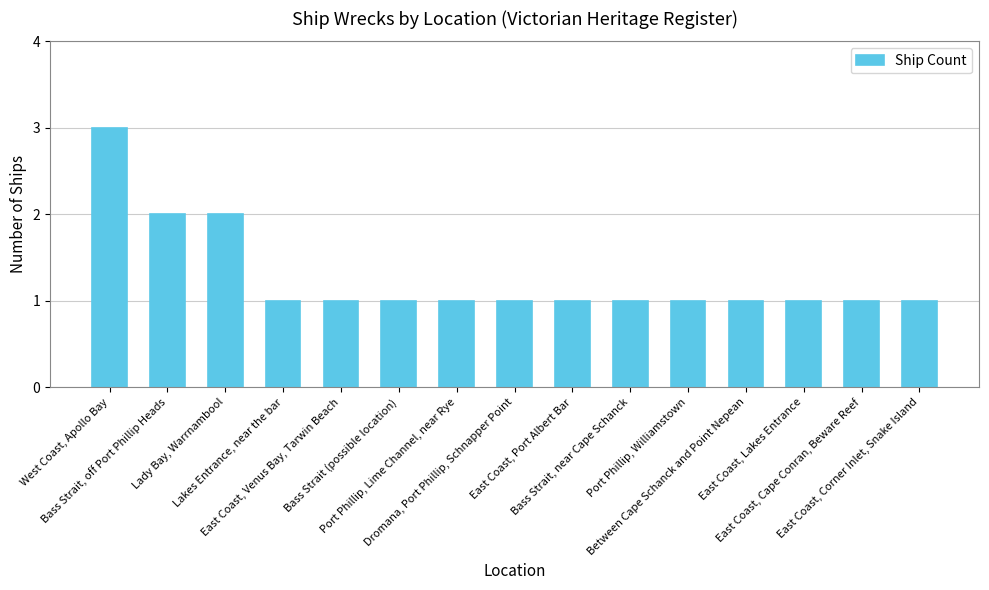

What is the label of the 15th bar from the right?

West Coast, Apollo Bay